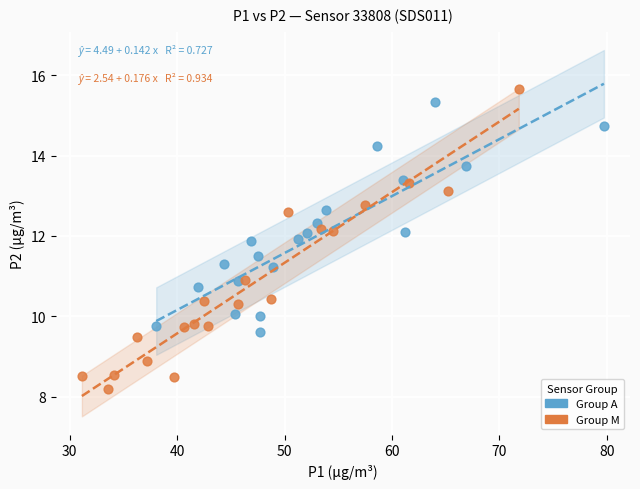

Which series has the widest spread of Y values?

Group M